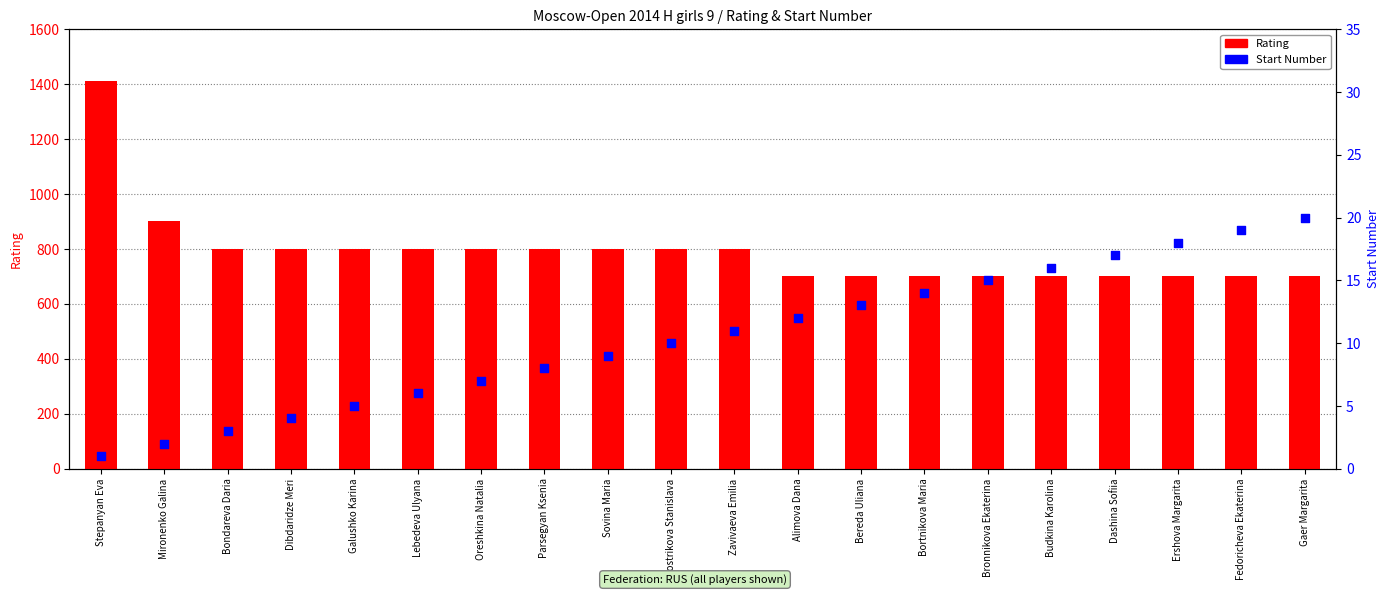

What are all the series names shown in the legend?

Rating, Start Number